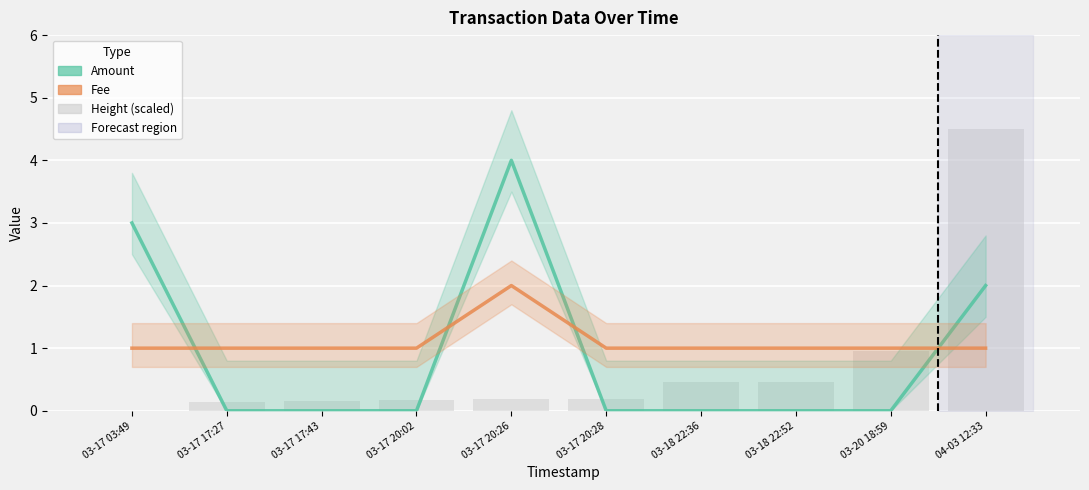

Reading left to right, transcribe all the data shown in this chart.

Amount: 3.0	0.0	0.0	0.0	4.0	0.0	0.0	0.0	0.0	2.0
Fee: 1.0	1.0	1.0	1.0	2.0	1.0	1.0	1.0	1.0	1.0
Height (scaled): 0.0	0.1	0.2	0.2	0.2	0.2	0.5	0.5	0.9	4.5